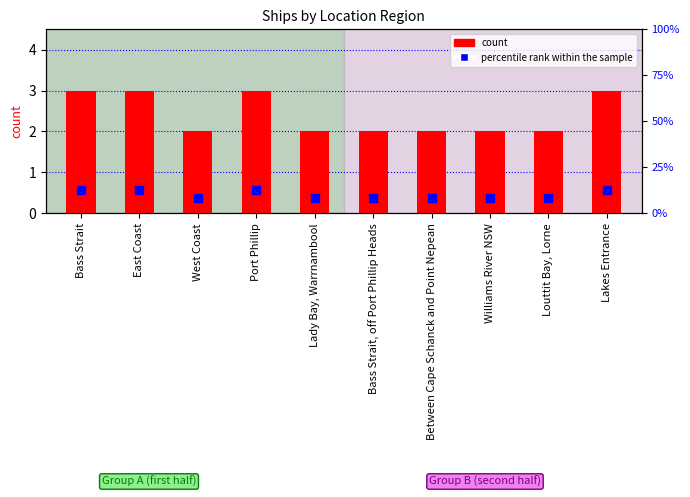

Which series contains the lowest Y value?

count